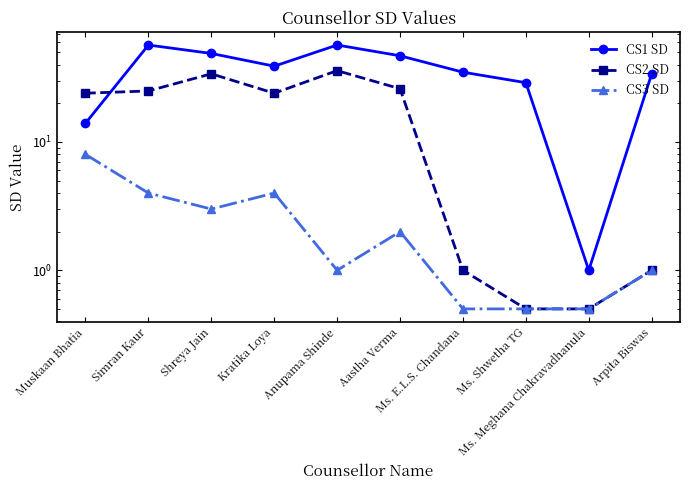

What is the smallest value displayed?

0.5